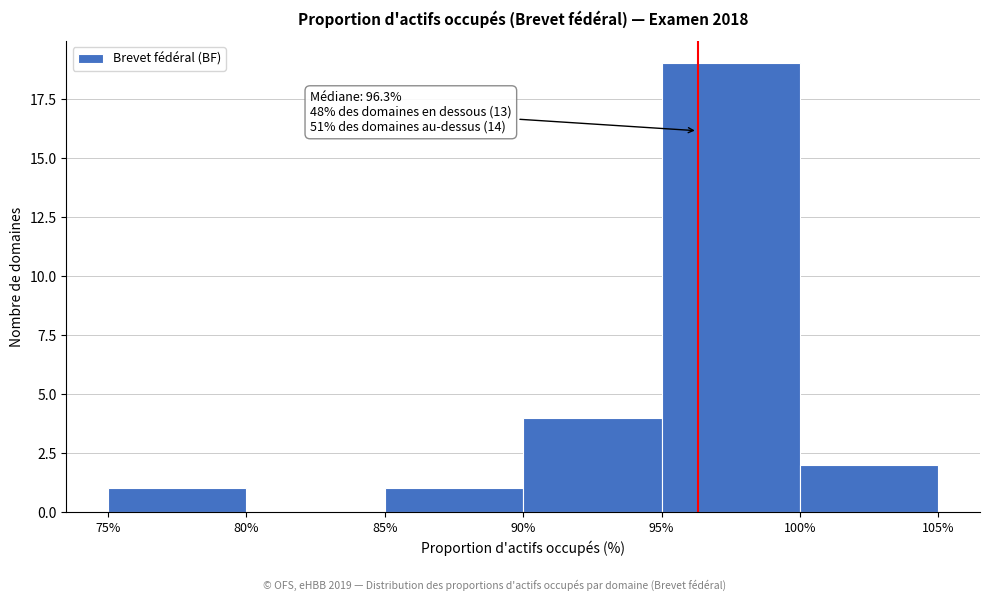

Over which range of the x-axis is the bar tallest?

95% to 100%